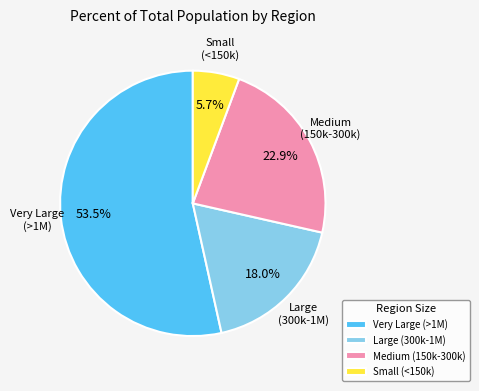

Rank the categories by value from highest to lowest.

Very Large (>1M), Medium (150k-300k), Large (300k-1M), Small (<150k)